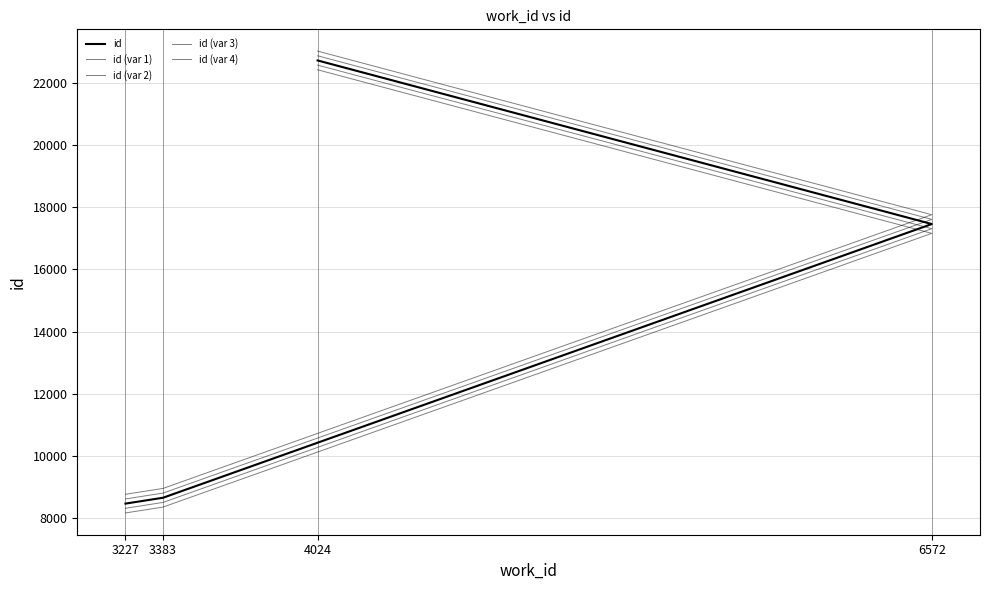

How many lines are shown in the chart?

5